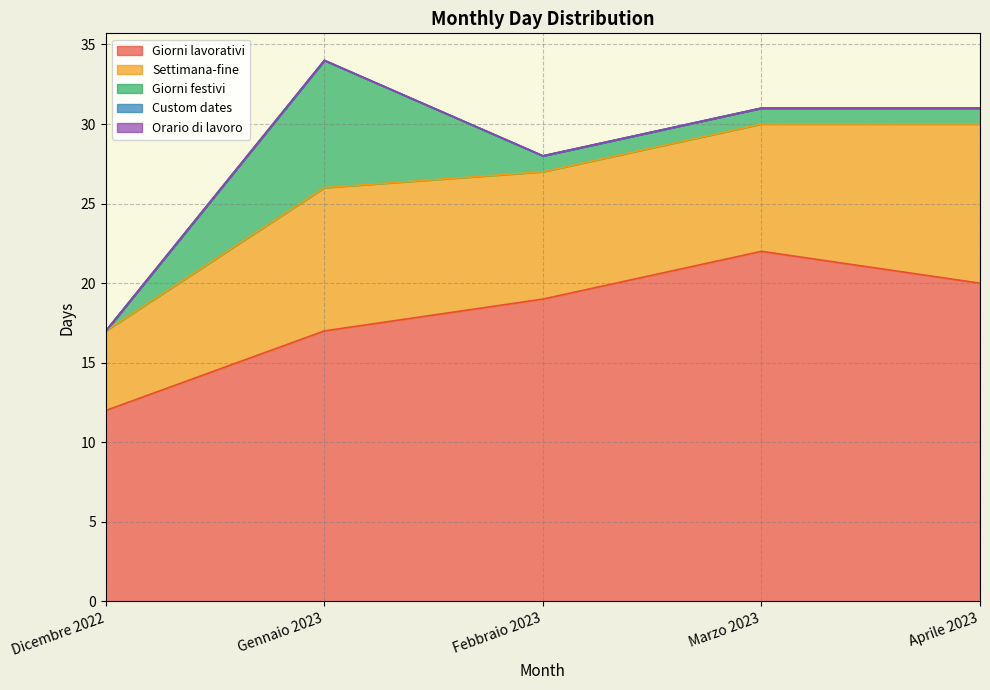

Reading right to left, extract all data points from this chart.

Giorni lavorativi: Aprile 2023=20	Marzo 2023=22	Febbraio 2023=19	Gennaio 2023=17	Dicembre 2022=12
Settimana-fine: Aprile 2023=10	Marzo 2023=8	Febbraio 2023=8	Gennaio 2023=9	Dicembre 2022=5
Giorni festivi: Aprile 2023=1	Marzo 2023=1	Febbraio 2023=1	Gennaio 2023=8	Dicembre 2022=0
Custom dates: Aprile 2023=0	Marzo 2023=0	Febbraio 2023=0	Gennaio 2023=0	Dicembre 2022=0
Orario di lavoro: Aprile 2023=0	Marzo 2023=0	Febbraio 2023=0	Gennaio 2023=0	Dicembre 2022=0